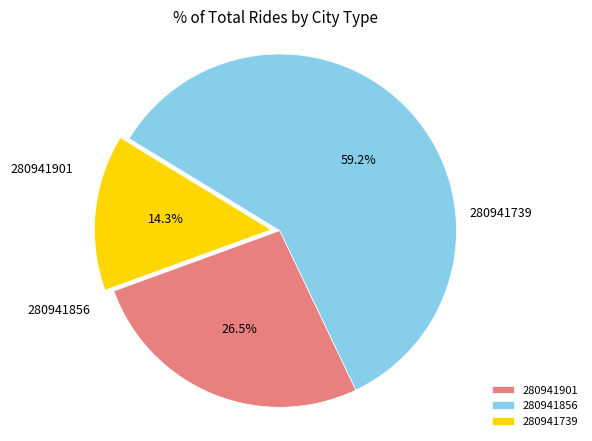

Rank the categories by value from lowest to highest.

280941739, 280941901, 280941856